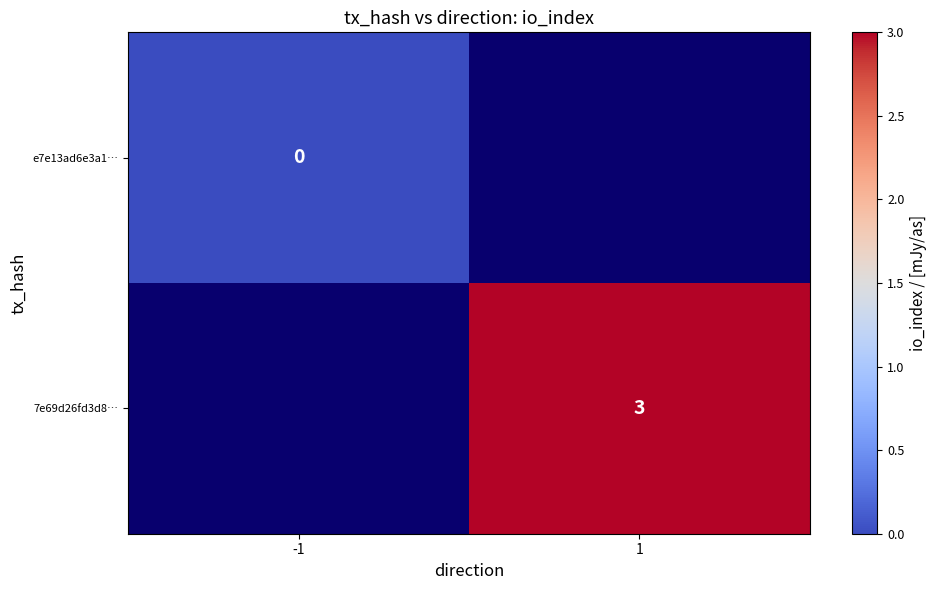

Which label corresponds to the smallest value in the chart?

-1